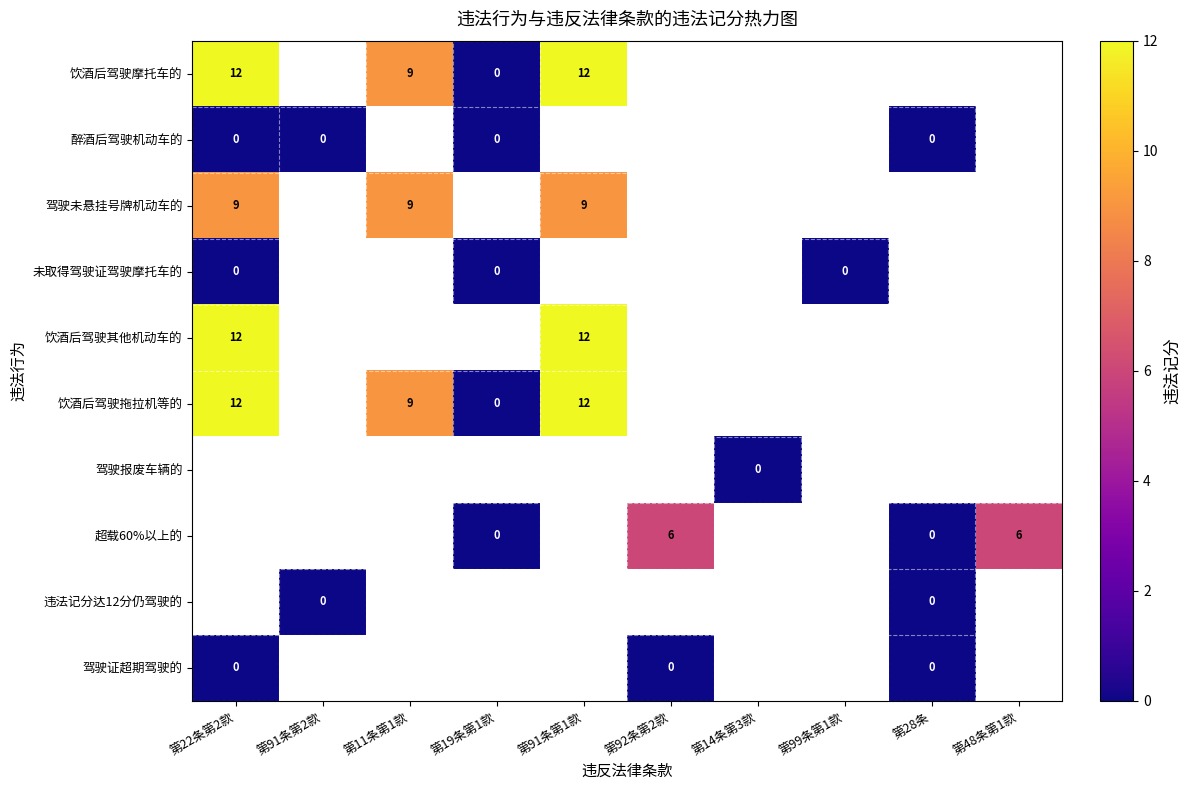

Is it true that 饮酒后驾驶摩托车的 equals 12 at 第22条第2款?

True